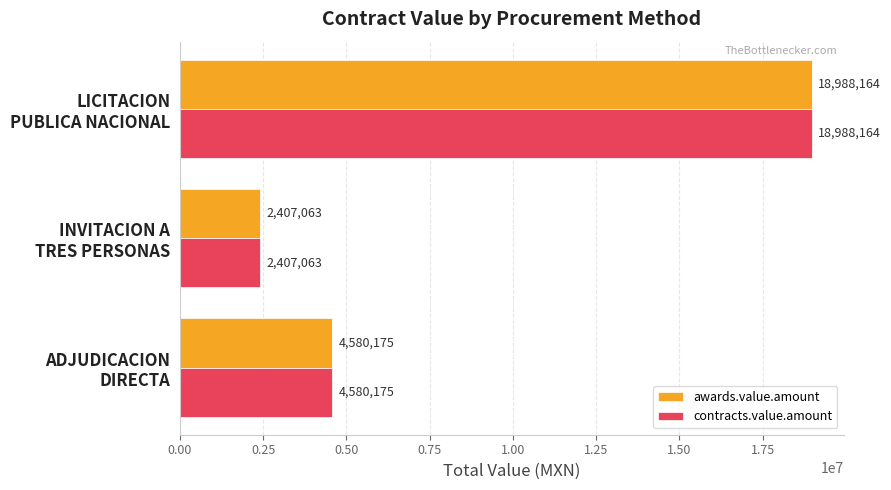

What is the maximum value for contracts.value.amount?

18988164.0